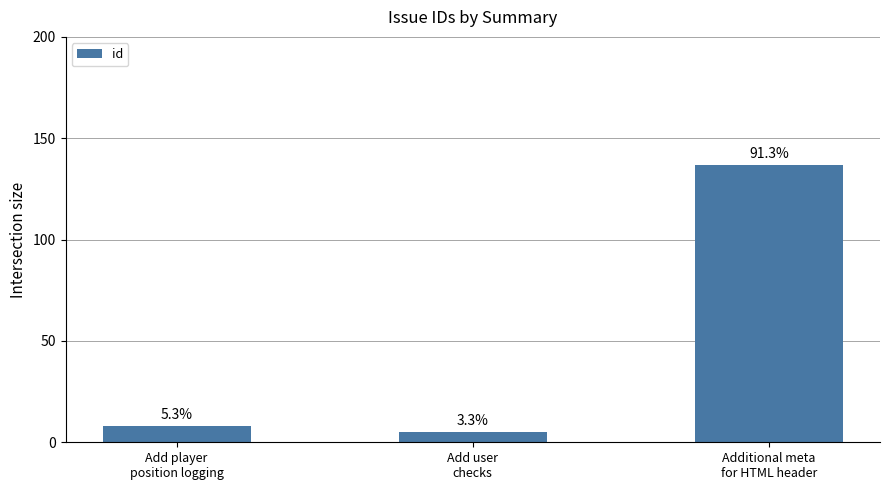

Rank the categories by value from highest to lowest.

Additional meta
for HTML header, Add player
position logging, Add user
checks